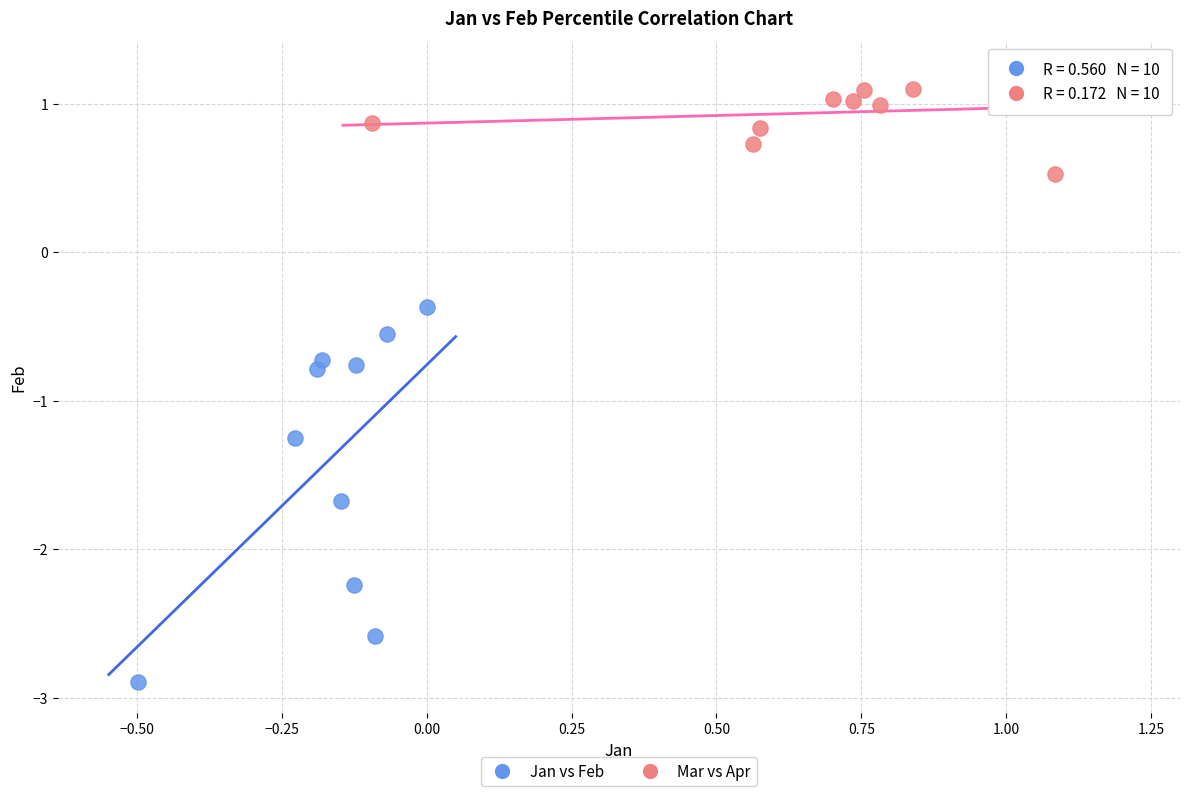

Which series contains the lowest Y value?

Jan vs Feb